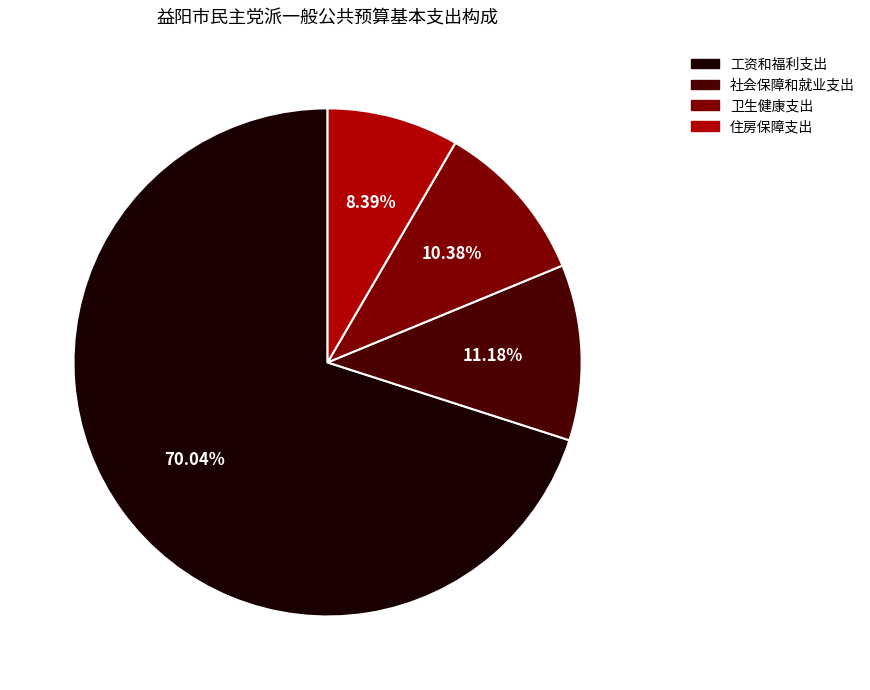

Combined, what portion of the pie is 住房保障支出 and 卫生健康支出?

18.8%